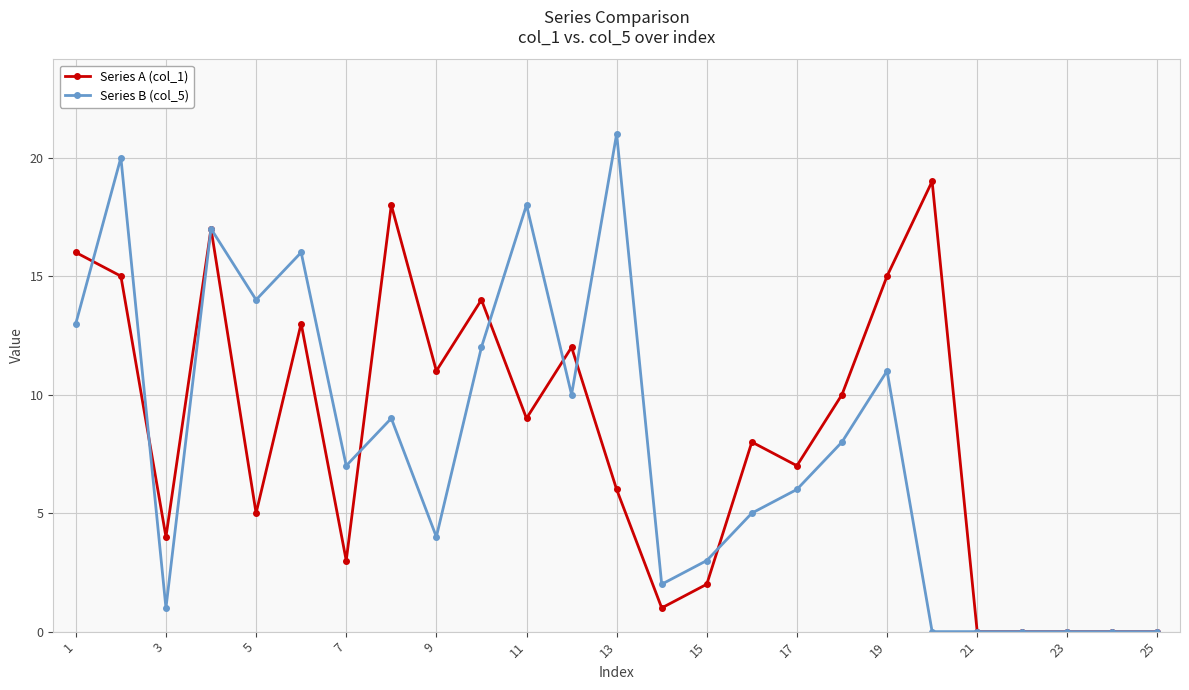

True or false: Series B (col_5) has more than 0 interior local peaks.

True